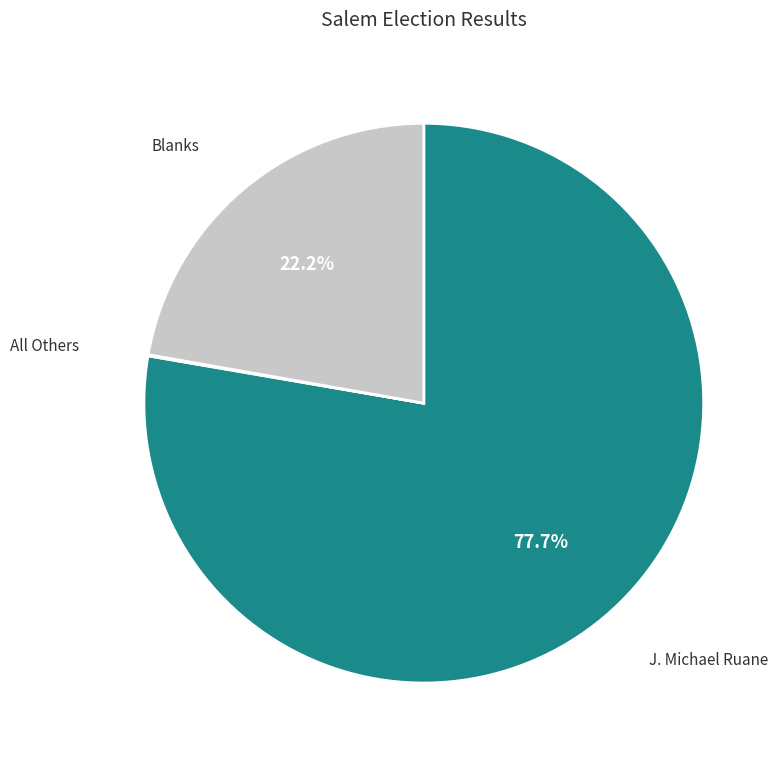

What percentage do J. Michael Ruane and Blanks together represent?

99.9%